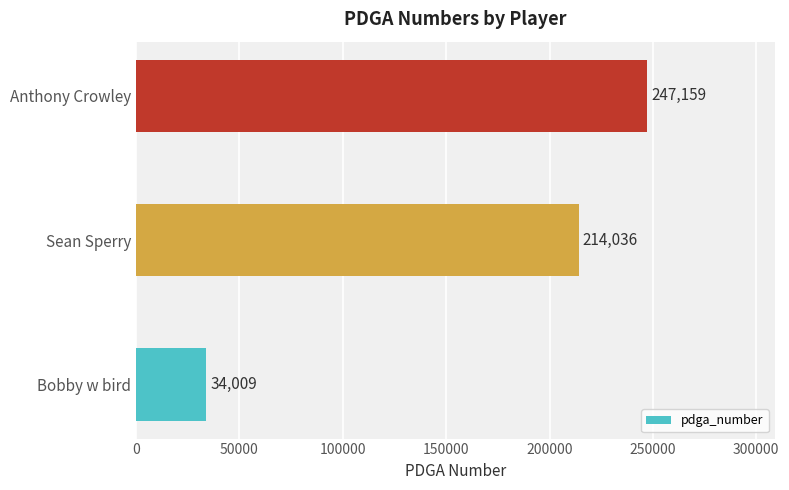

List the labels in order of value, smallest first.

Bobby w bird, Sean Sperry, Anthony Crowley